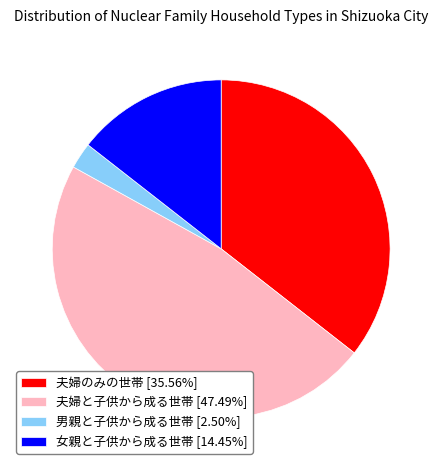

Does any single category account for the majority?

No